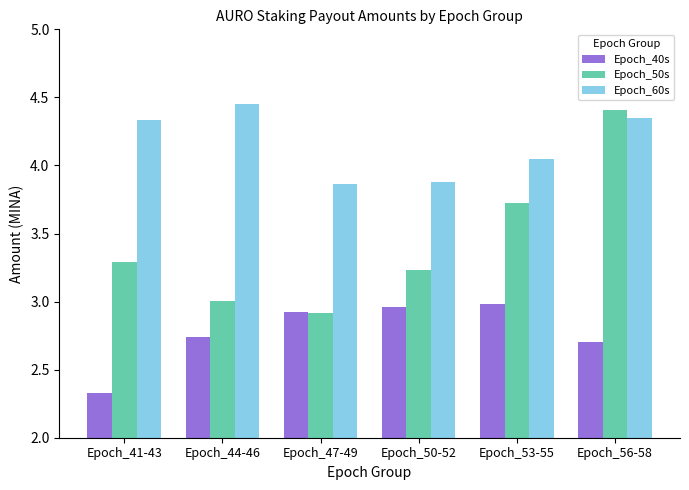

Rank the series by their maximum value, from highest to lowest.

Epoch_60s, Epoch_50s, Epoch_40s